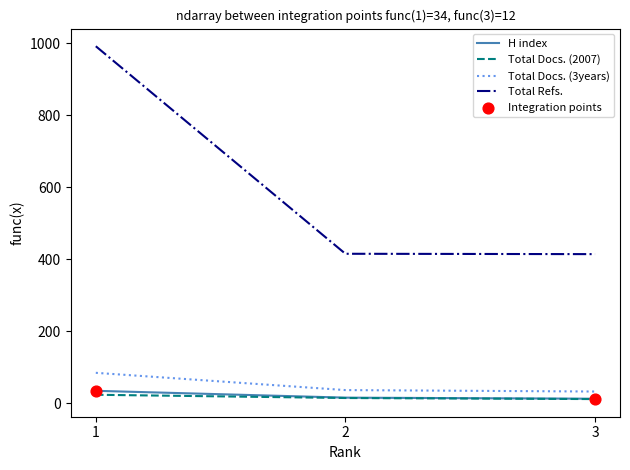

At which category is the sum across all series the highest?

1